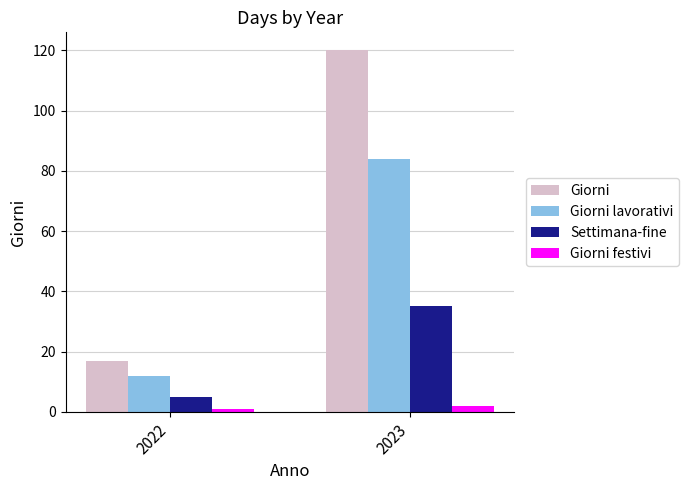

Rank the series at 2022 from lowest to highest value.

Giorni festivi, Settimana-fine, Giorni lavorativi, Giorni